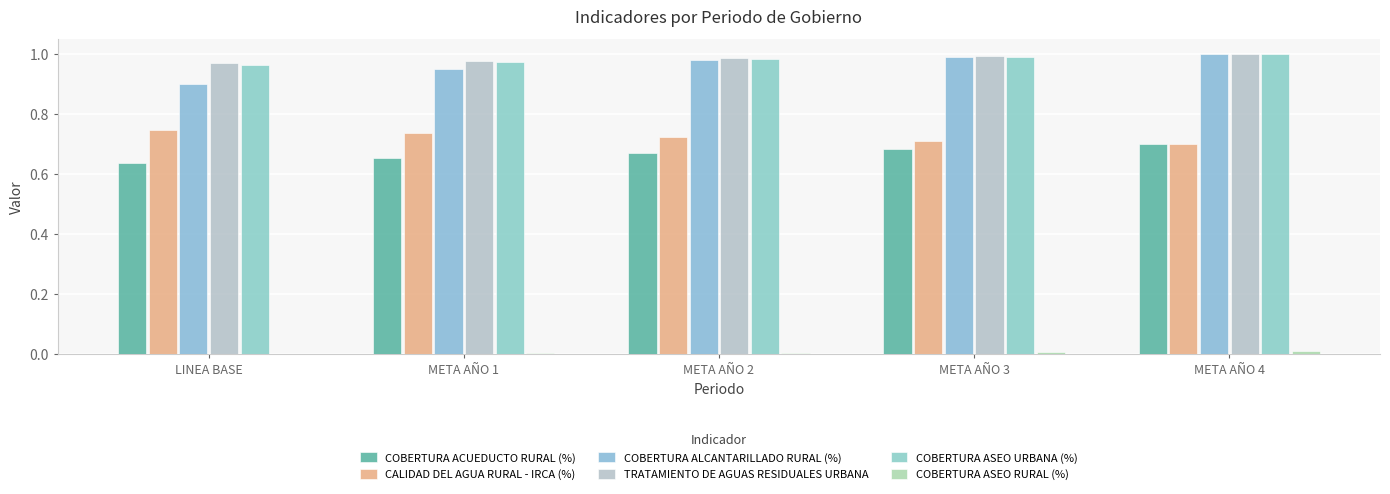

What is the average value of the COBERTURA ASEO URBANA (%) series?

1.0